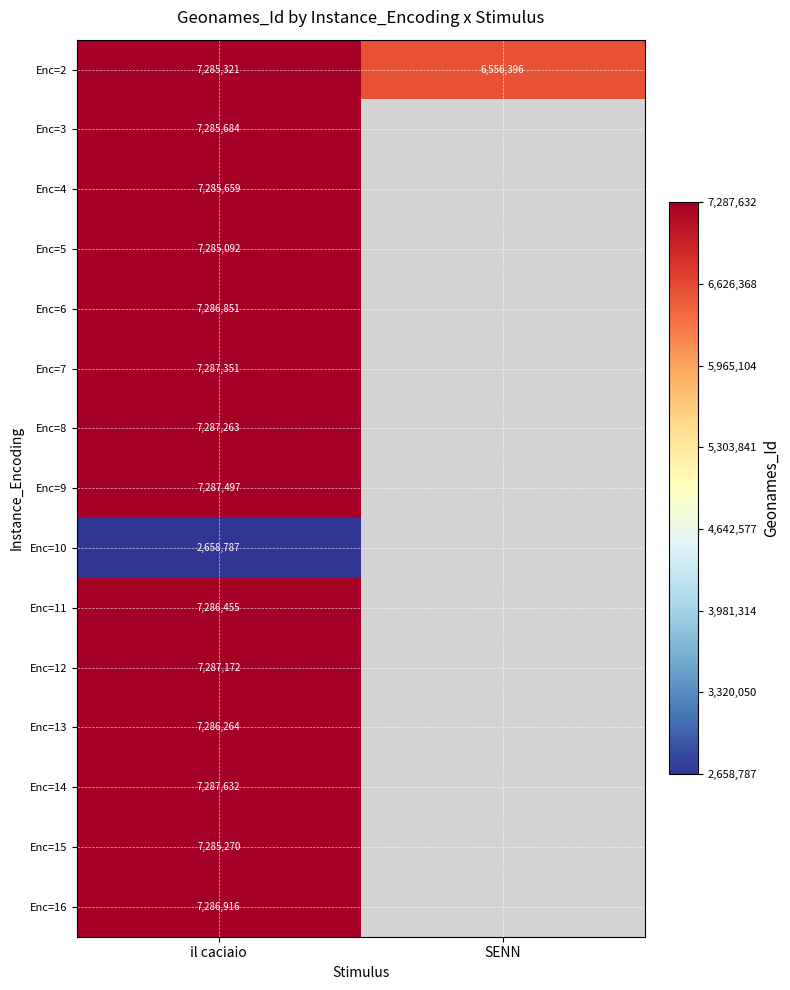

The value of Enc=3 at il caciaio is 7285684. True or false?

True